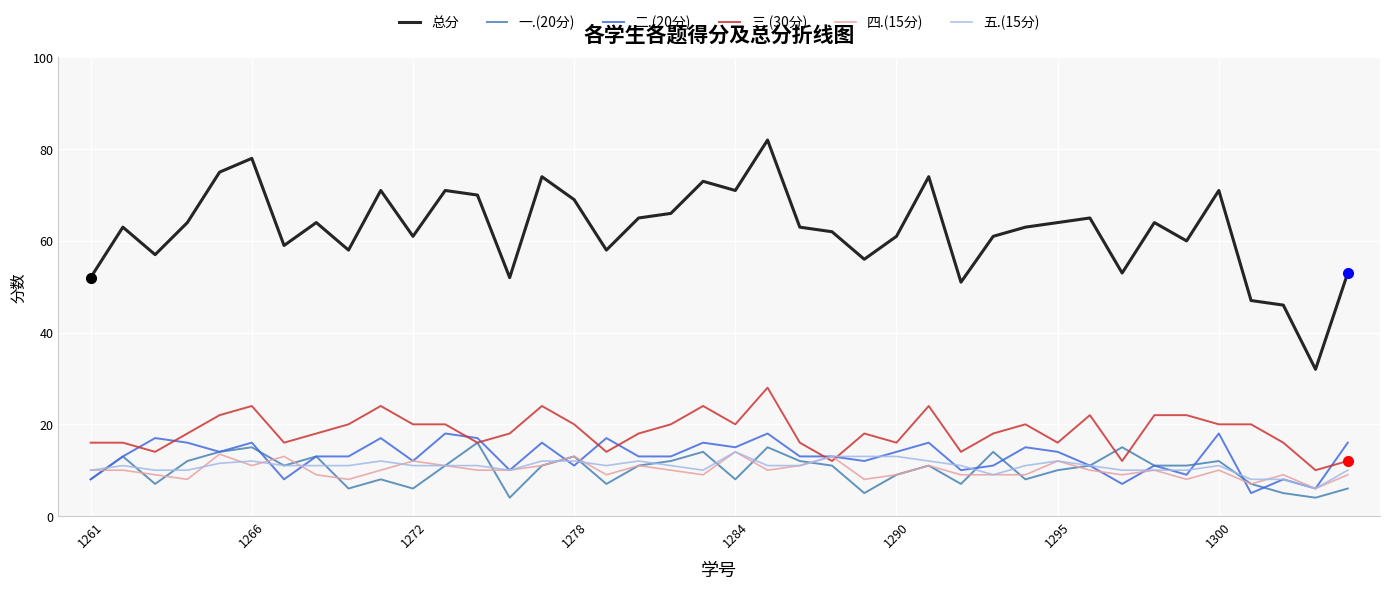

True or false: 三.(30分) and 总分 intersect in this chart.

False